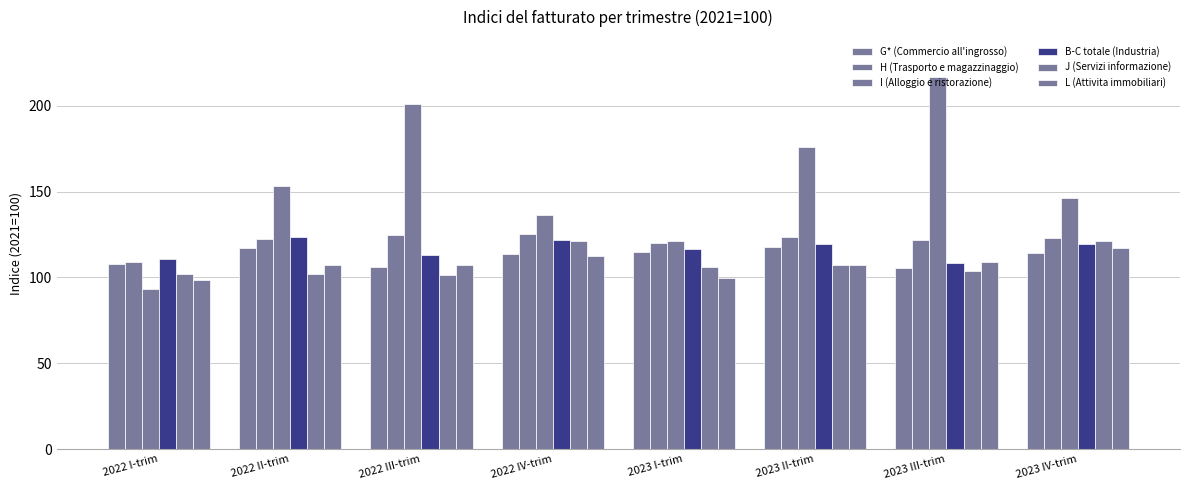

Which series has the largest range (max minus min)?

I (Alloggio e ristorazione)